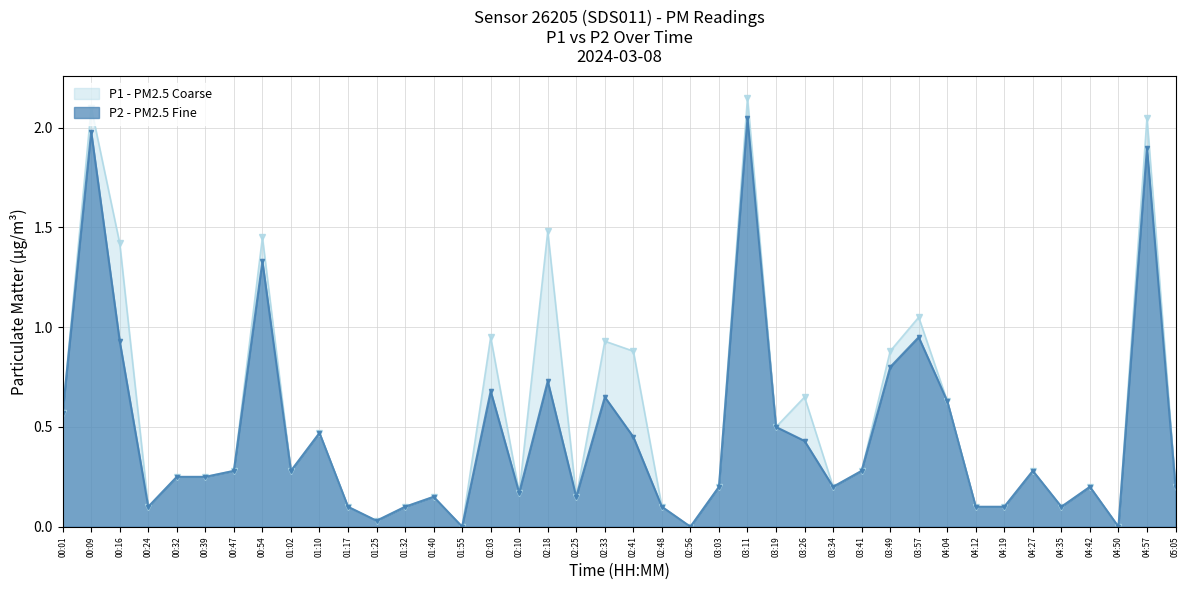

What is the sum of all P1 values?

21.8